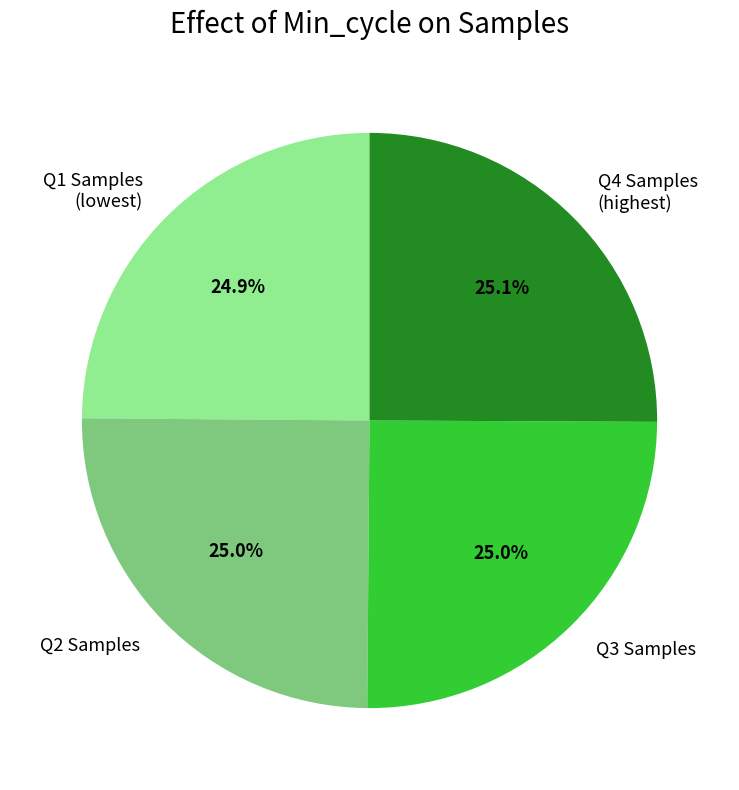

Does any single category account for the majority?

No